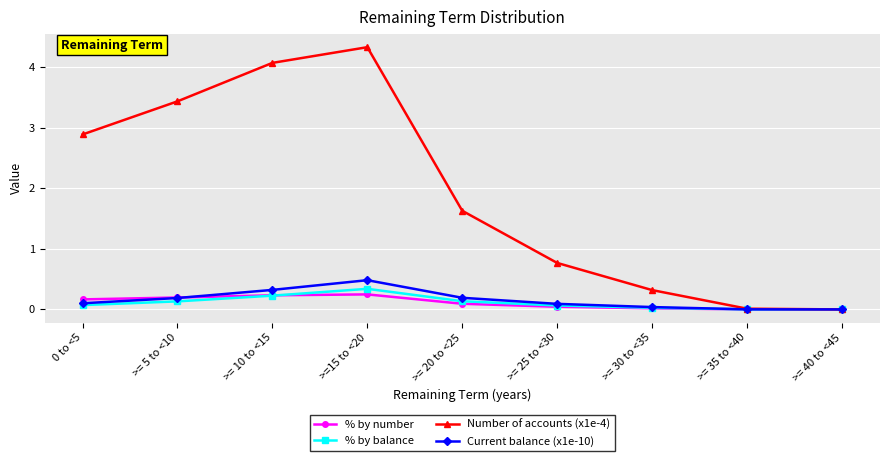

How many interior local peaks does the Number of accounts (x1e-4) series have?

1